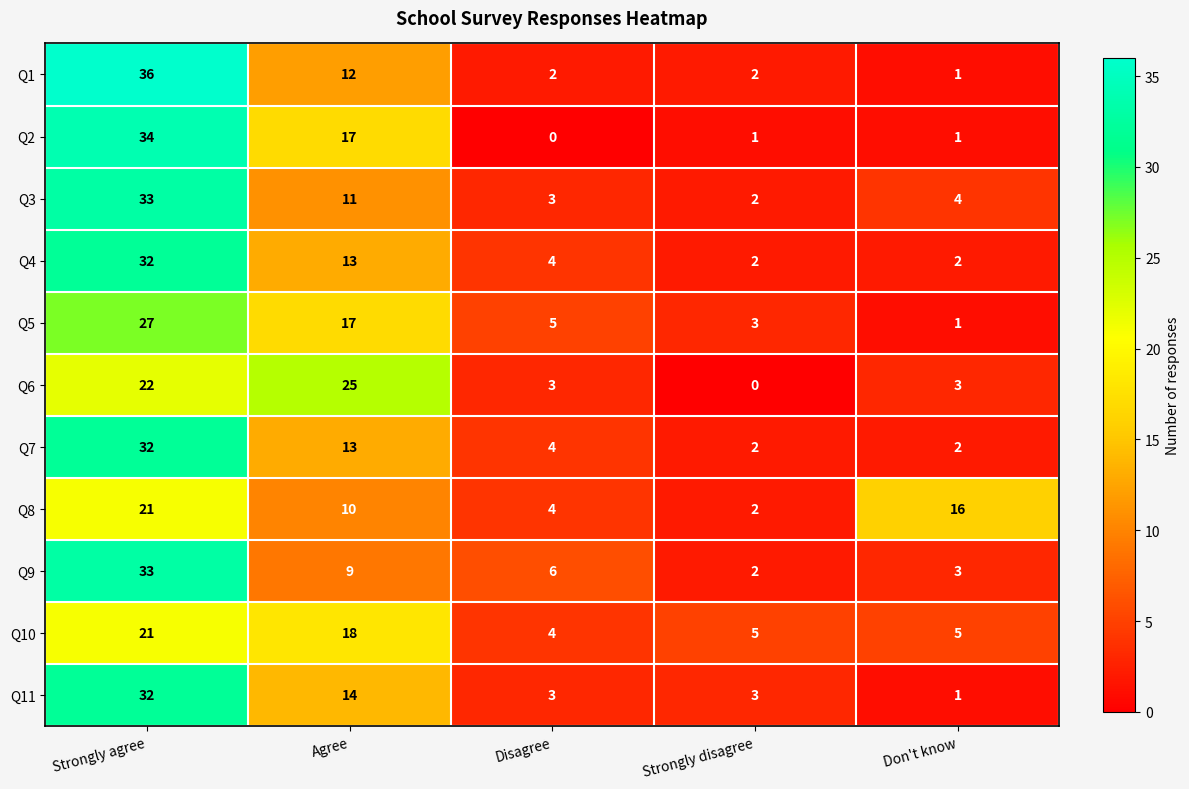

How many series are shown in this chart?

11